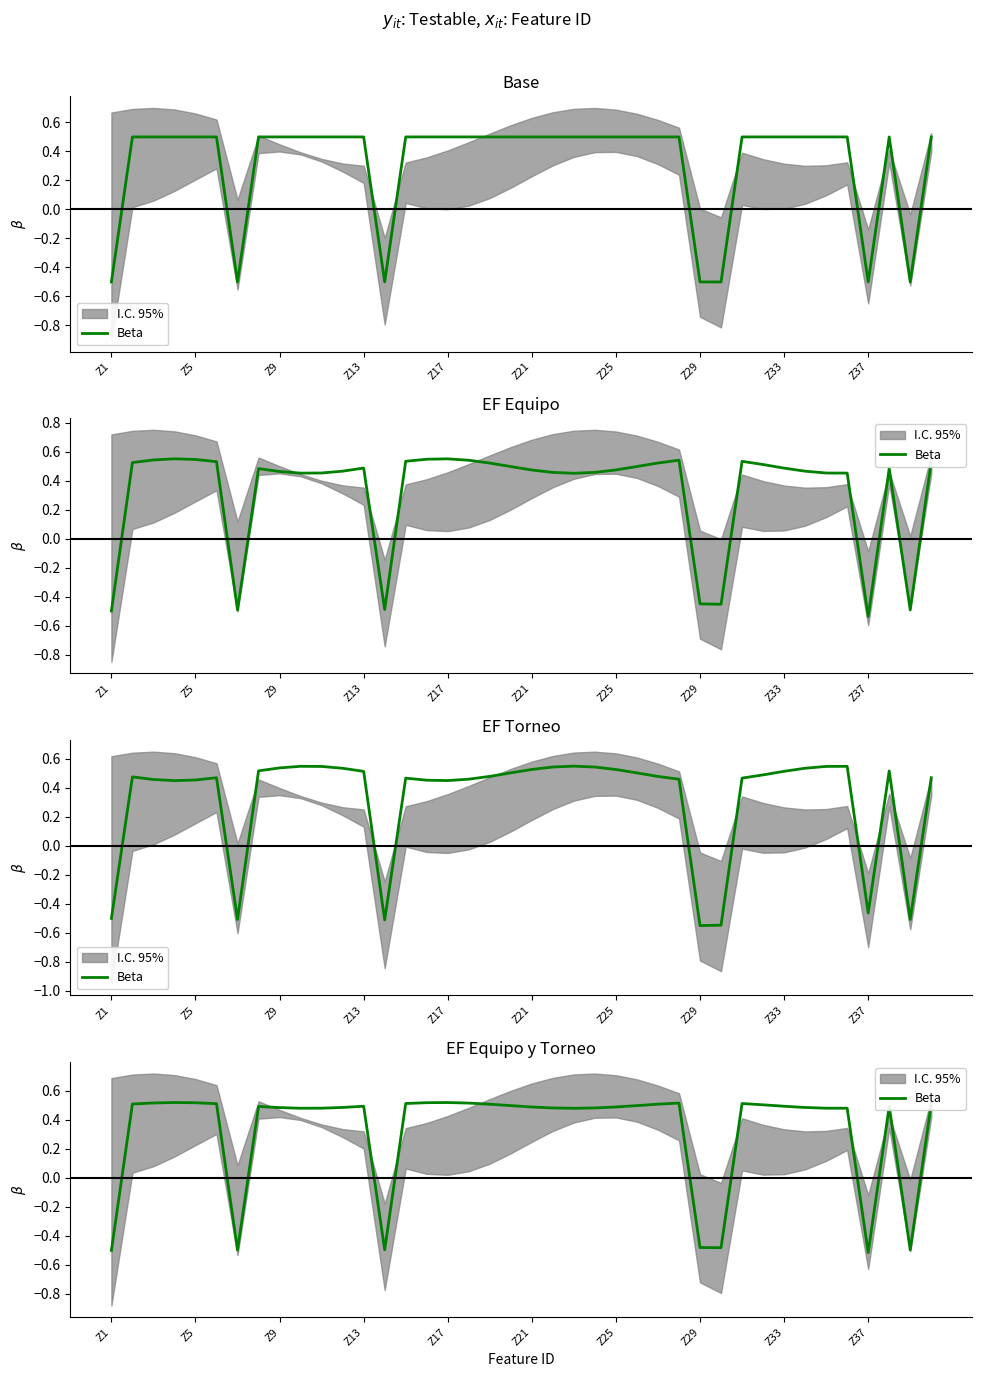

Is this an area chart (filled region under the line)?

No